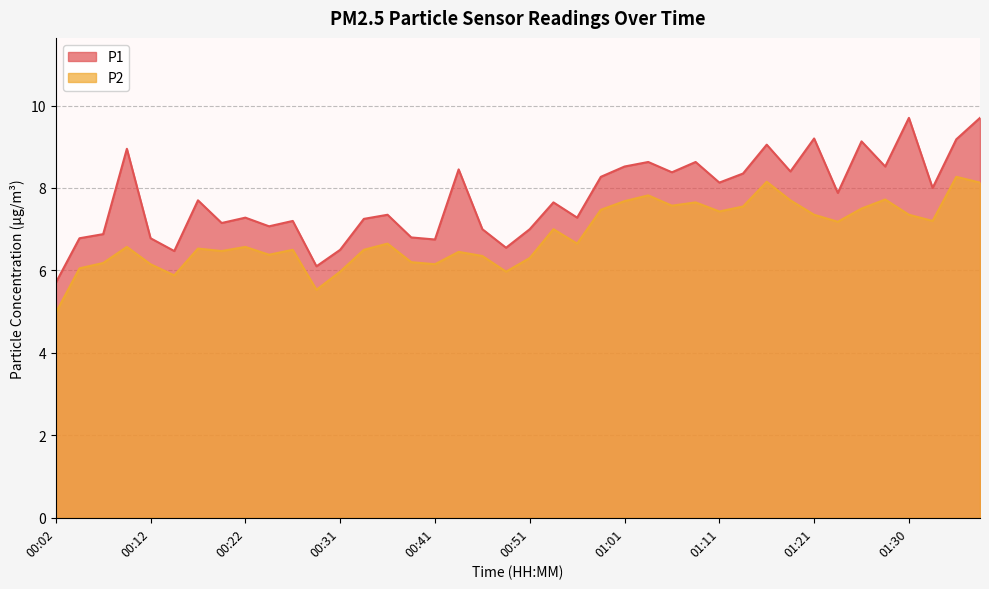

What is the label of the 16th point from the left?

00:39